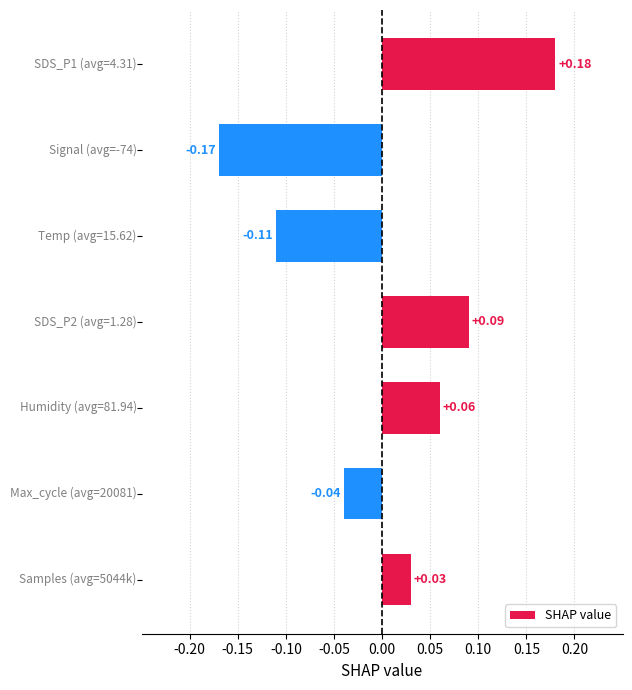

How many bars are there in total?

7